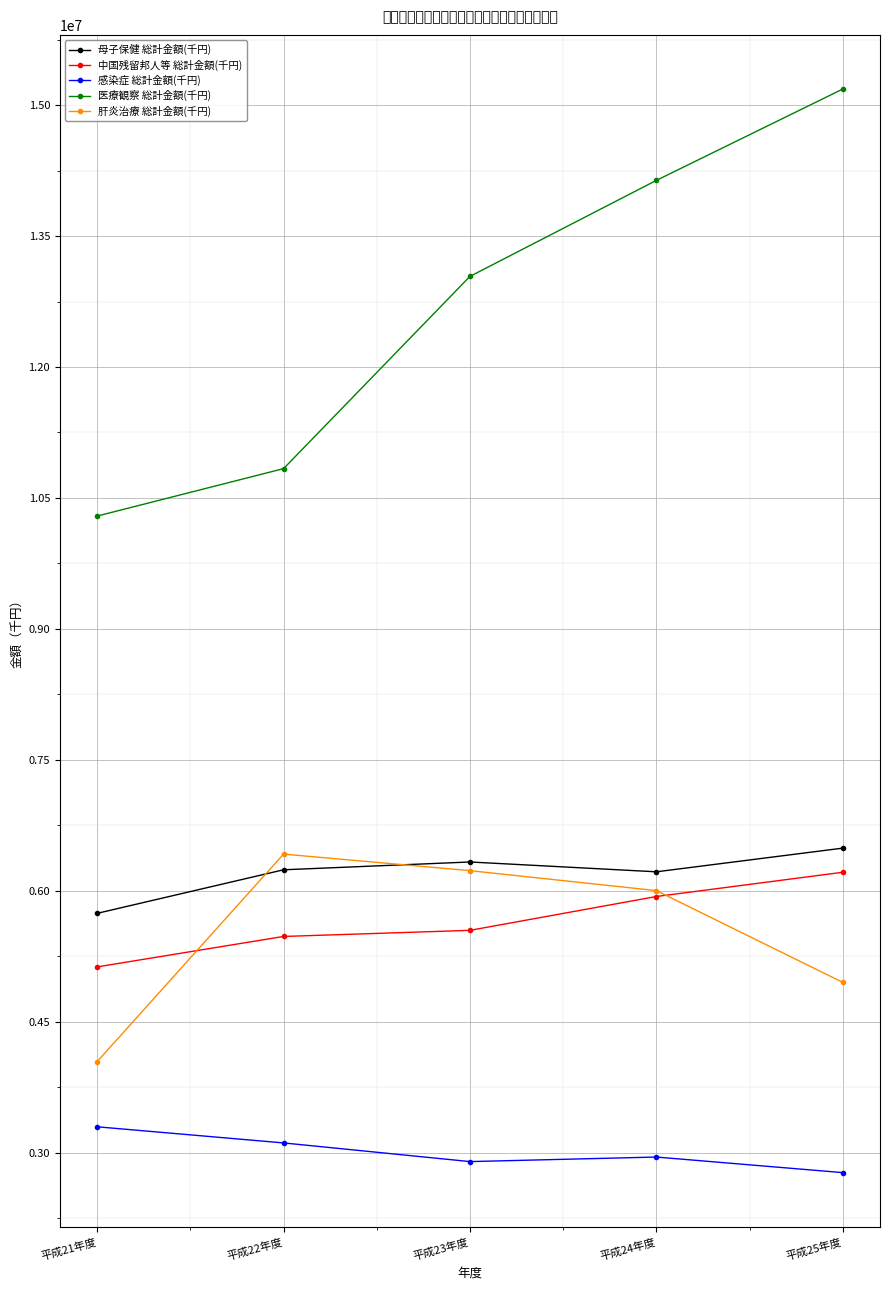

What is the spread (max minus min) of values at 平成24年度?

11189985.3